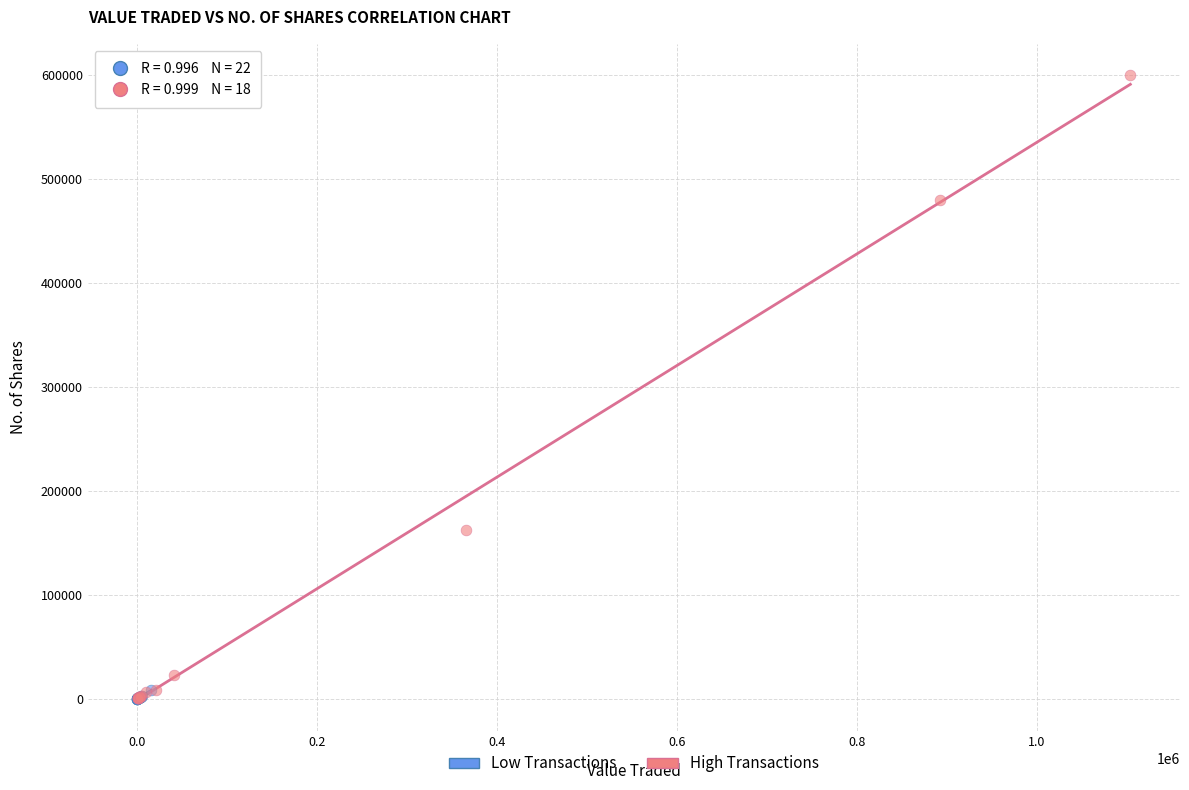

Which series has the widest spread of Y values?

High Transactions